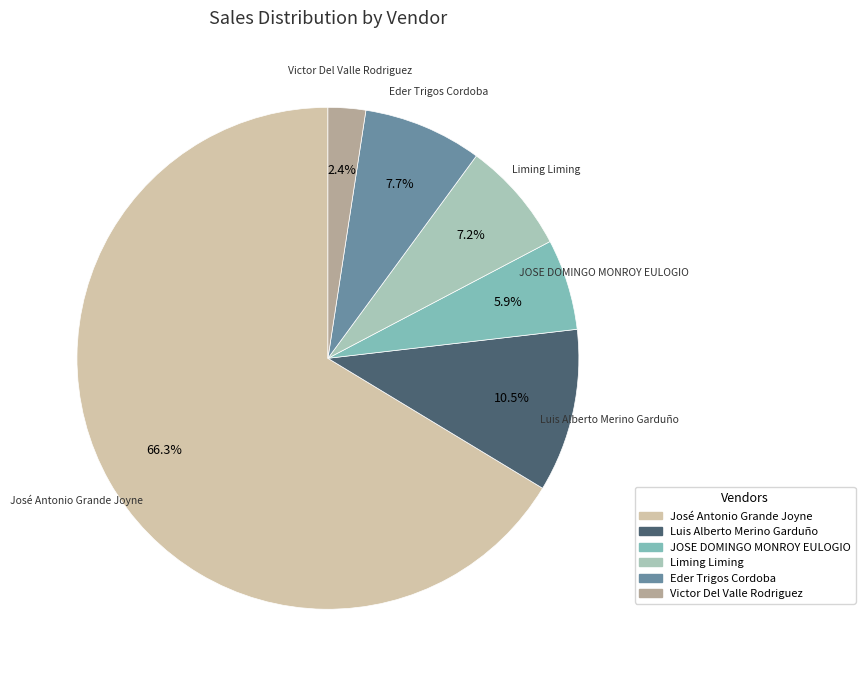

To the nearest percent, what is the average slice percentage?

17%